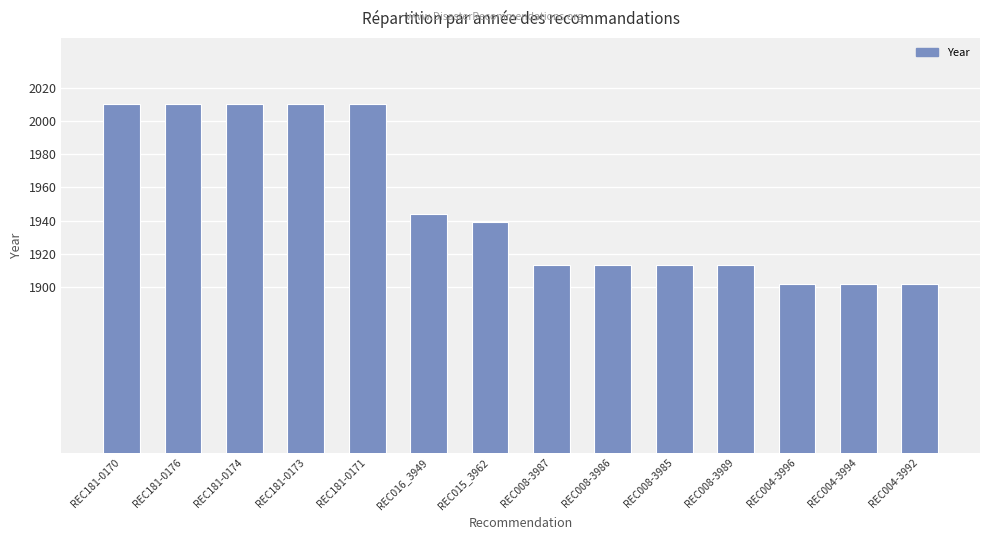

Reading left to right, extract all data points from this chart.

REC181-0170=2010	REC181-0176=2010	REC181-0174=2010	REC181-0173=2010	REC181-0171=2010	REC016_3949=1944	REC015_3962=1939	REC008-3987=1913	REC008-3986=1913	REC008-3985=1913	REC008-3989=1913	REC004-3996=1902	REC004-3994=1902	REC004-3992=1902